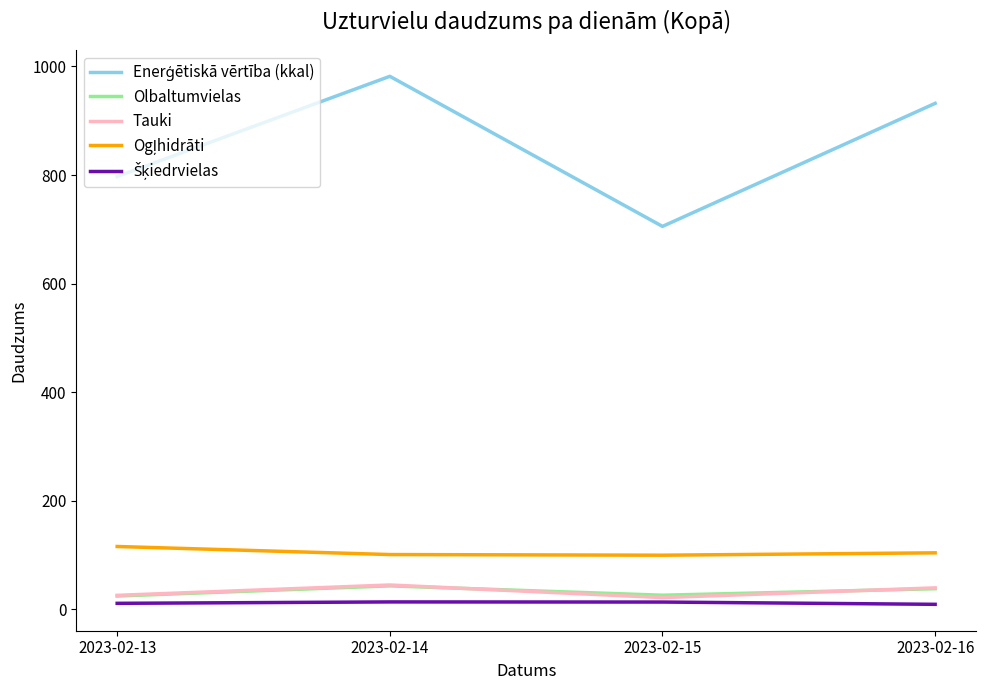

What is the difference between the highest and lowest values at 2023-02-15?

692.1